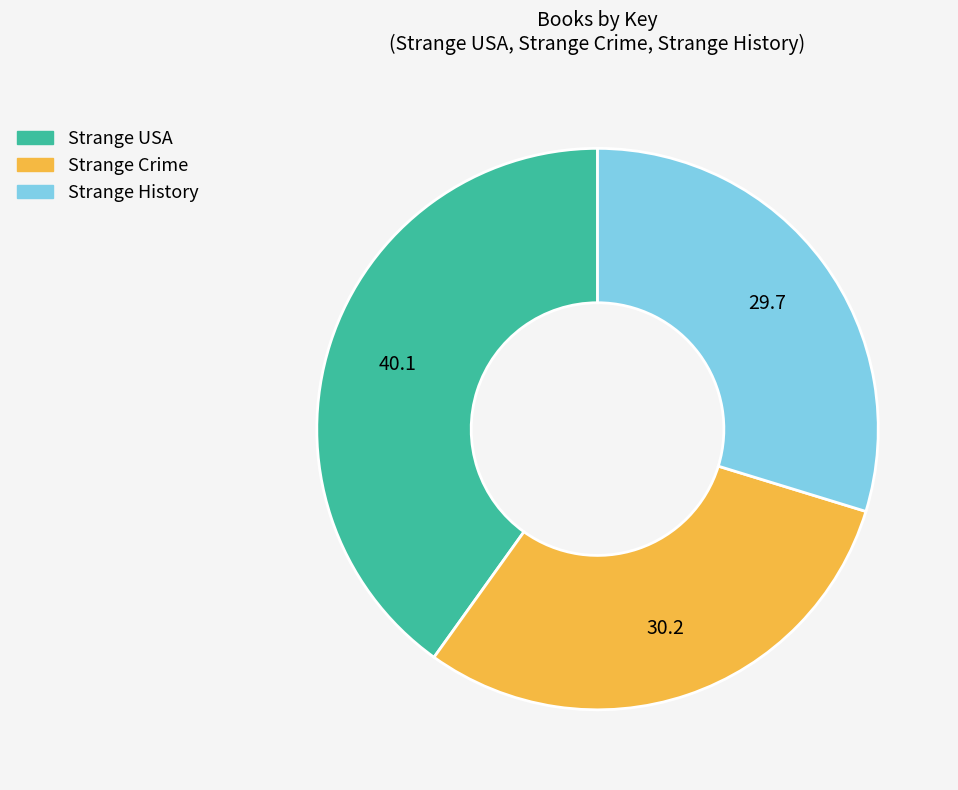

Does Strange USA account for over 50% of the chart?

No